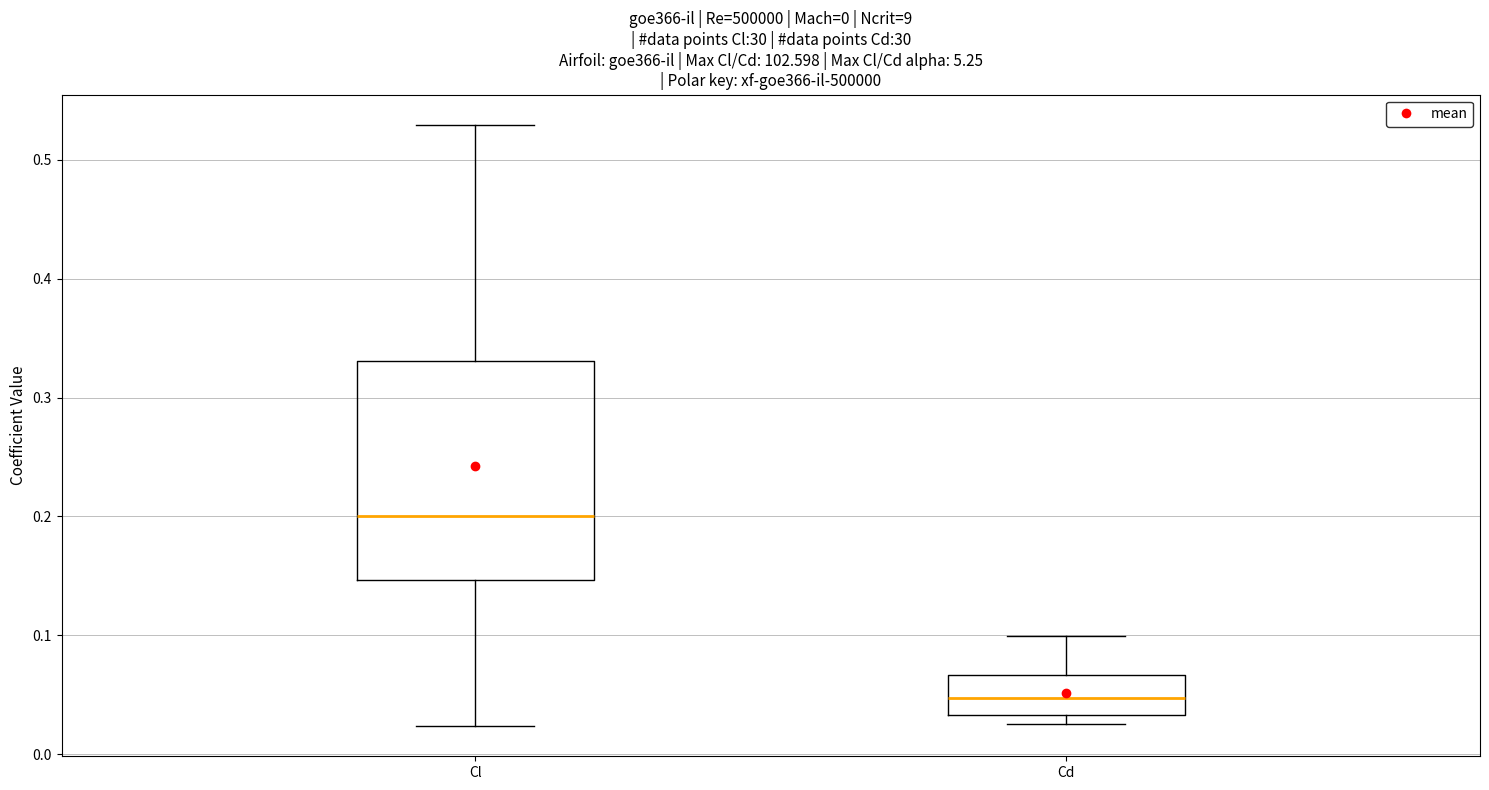

Reading left to right, read every box against the y-axis: the position of its median line, the range the box covers, and the ends of its whiskers. The values are not printed on the chart, so give them approximately, as read against the axis.

Cl: median 0.20, box 0.15 to 0.33, whiskers 0.02 to 0.53
Cd: median 0.05, box 0.03 to 0.07, whiskers 0.02 to 0.10